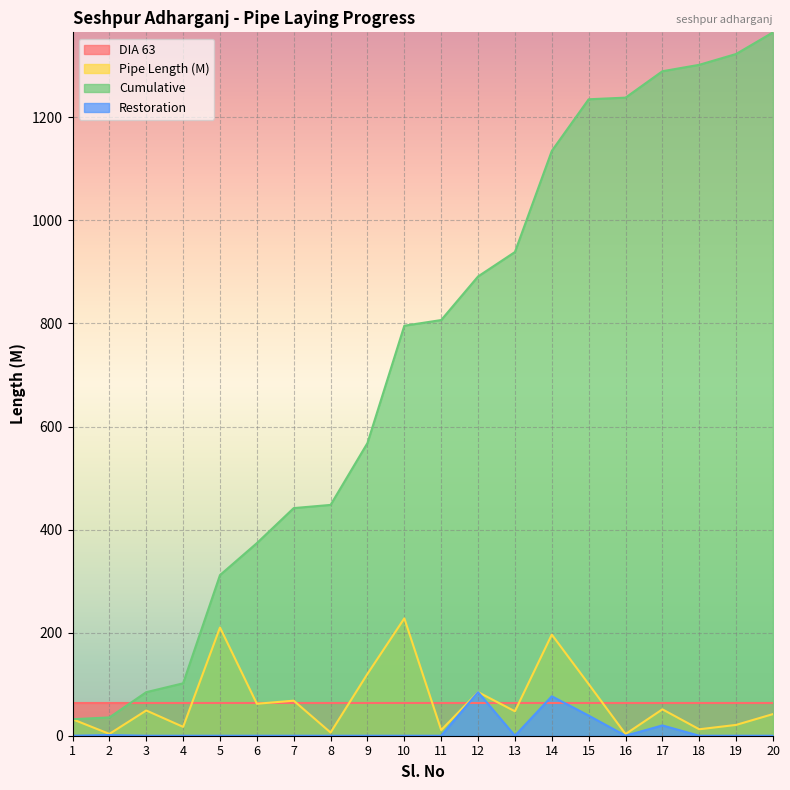

Does the chart display data point markers on the line(s)?

No